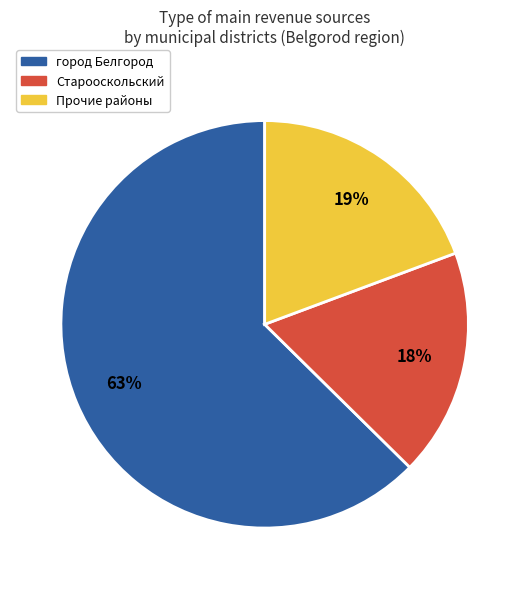

To the nearest percent, what is the average slice percentage?

33%